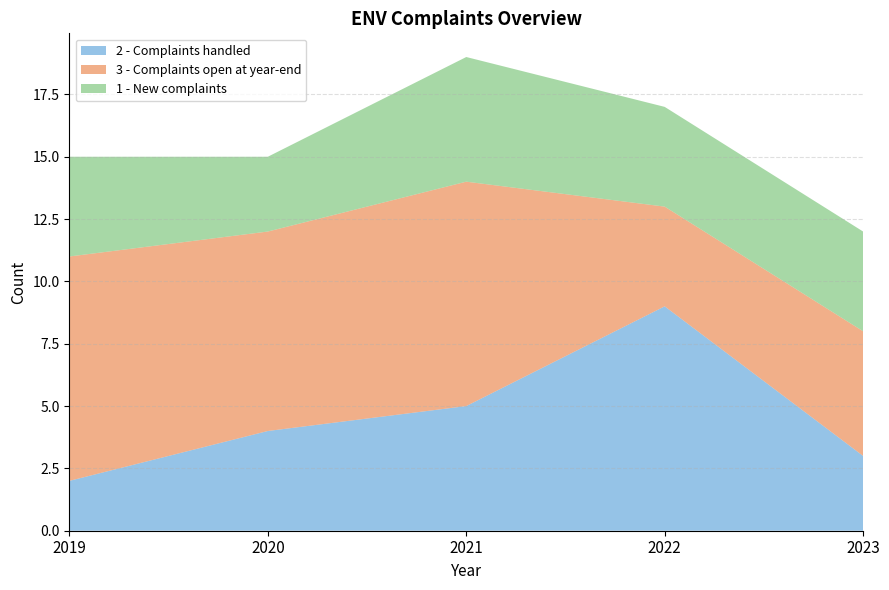

Reading left to right, what are all the values shown in this chart?

2 - Complaints handled: 2019=2	2020=4	2021=5	2022=9	2023=3
3 - Complaints open at year-end: 2019=9	2020=8	2021=9	2022=4	2023=5
1 - New complaints: 2019=4	2020=3	2021=5	2022=4	2023=4